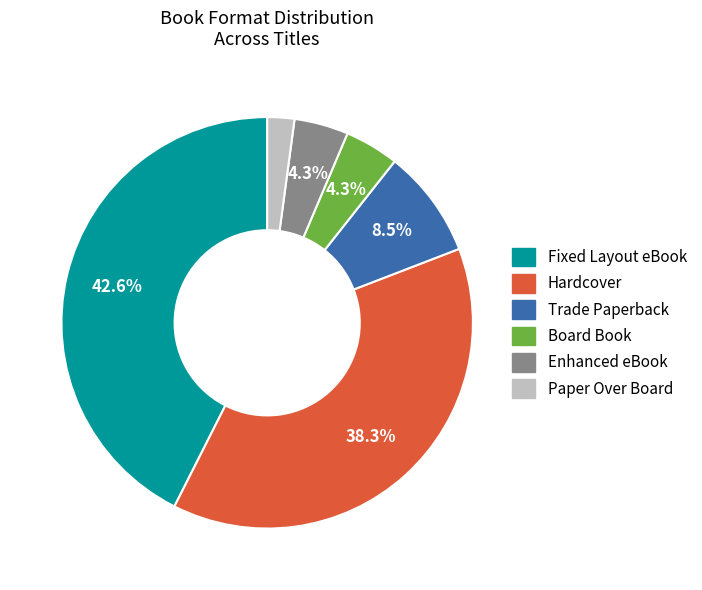

The Board Book slice represents 4% of the pie. True or false?

True